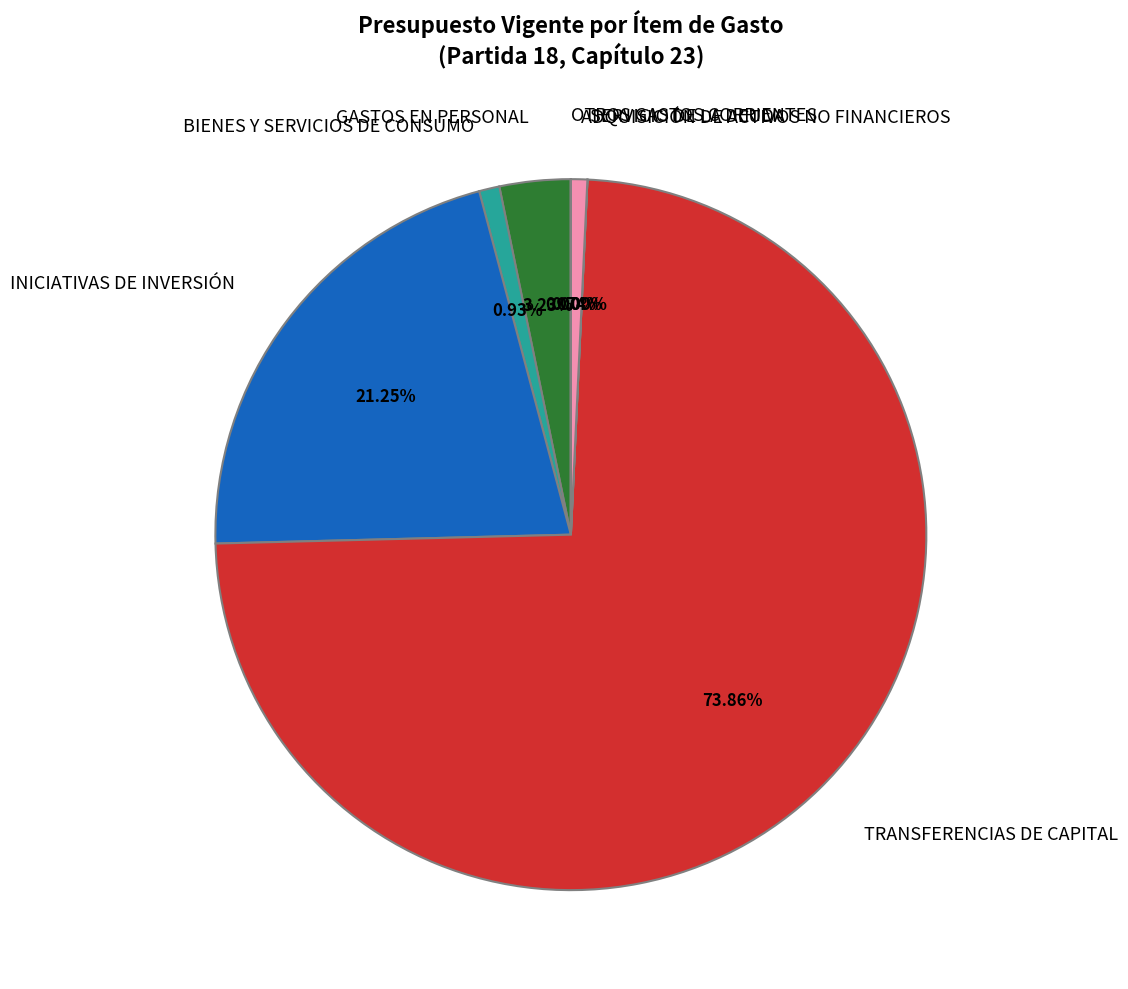

Which category has the biggest portion of the pie?

TRANSFERENCIAS DE CAPITAL